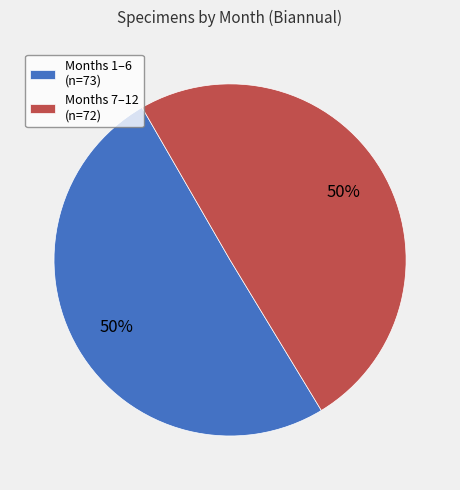

Approximately how many times larger is the value at Months 7–12 (n=72) compared to Months 1–6 (n=73)?

1.0